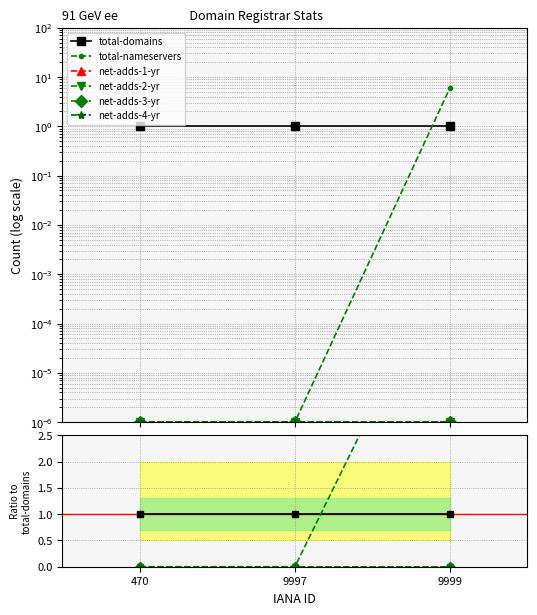

Which series has the largest range (max minus min)?

total-nameservers